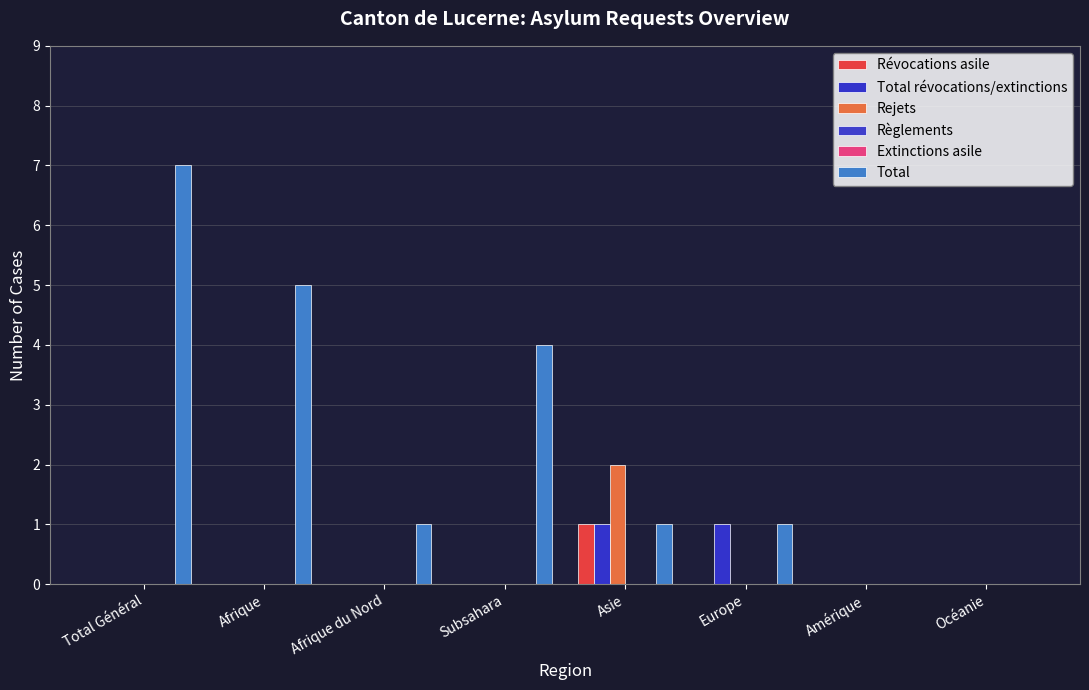

At which category is the sum across all series the highest?

Total Général